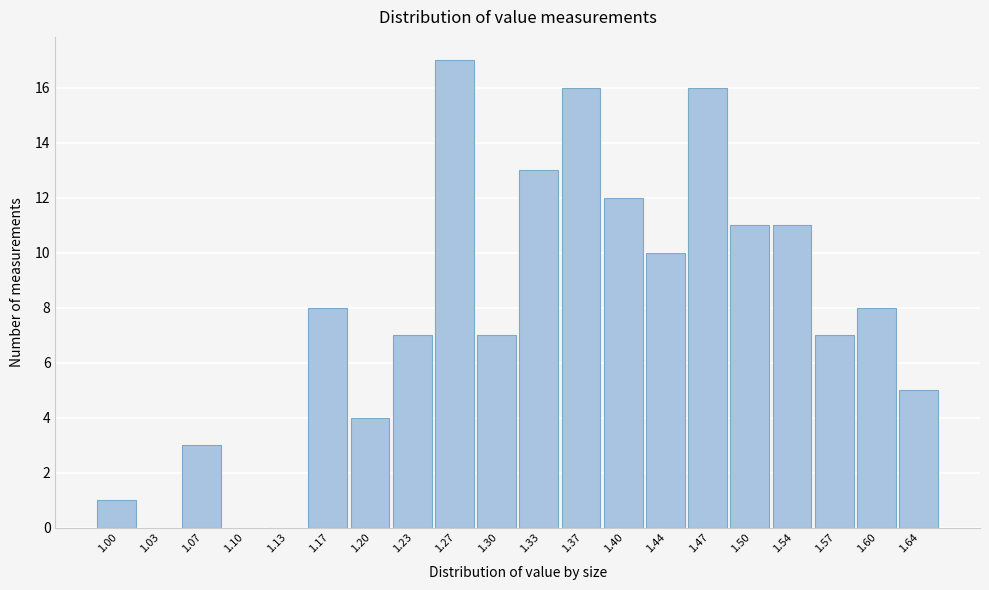

Reading left to right, what are all the values shown in this chart?

1.00=1	1.03=0	1.07=3	1.10=0	1.13=0	1.17=8	1.20=4	1.23=7	1.27=17	1.30=7	1.33=13	1.37=16	1.40=12	1.44=10	1.47=16	1.50=11	1.54=11	1.57=7	1.60=8	1.64=5